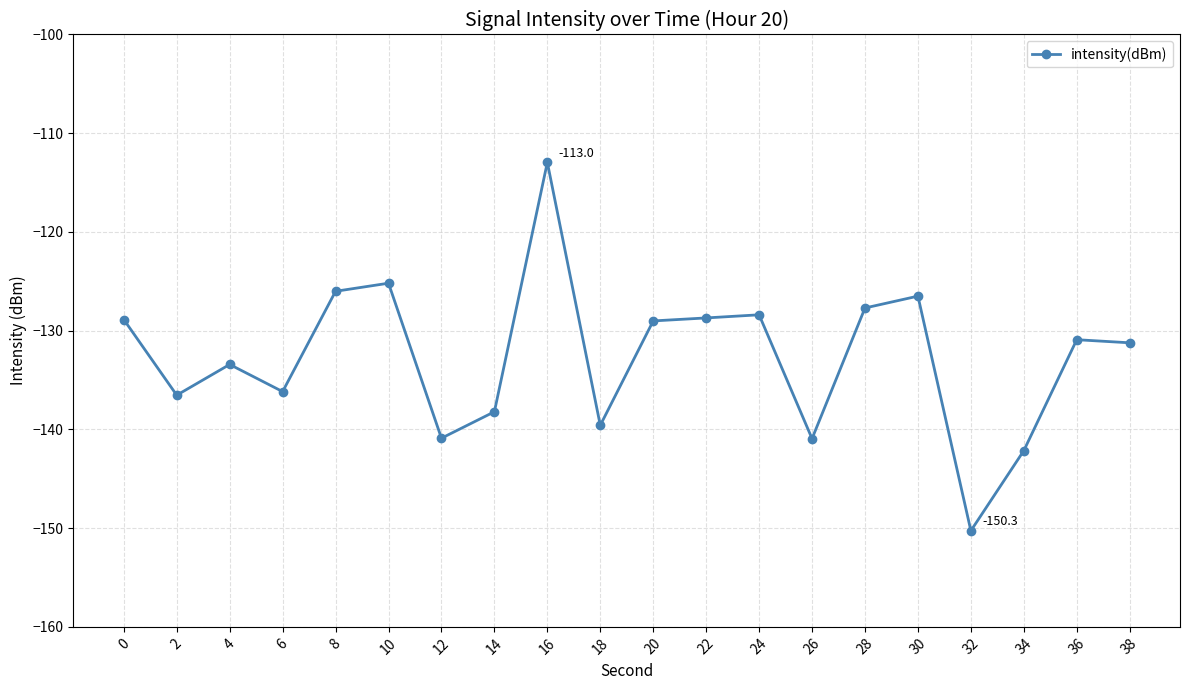

Read the value at 2.

-136.5